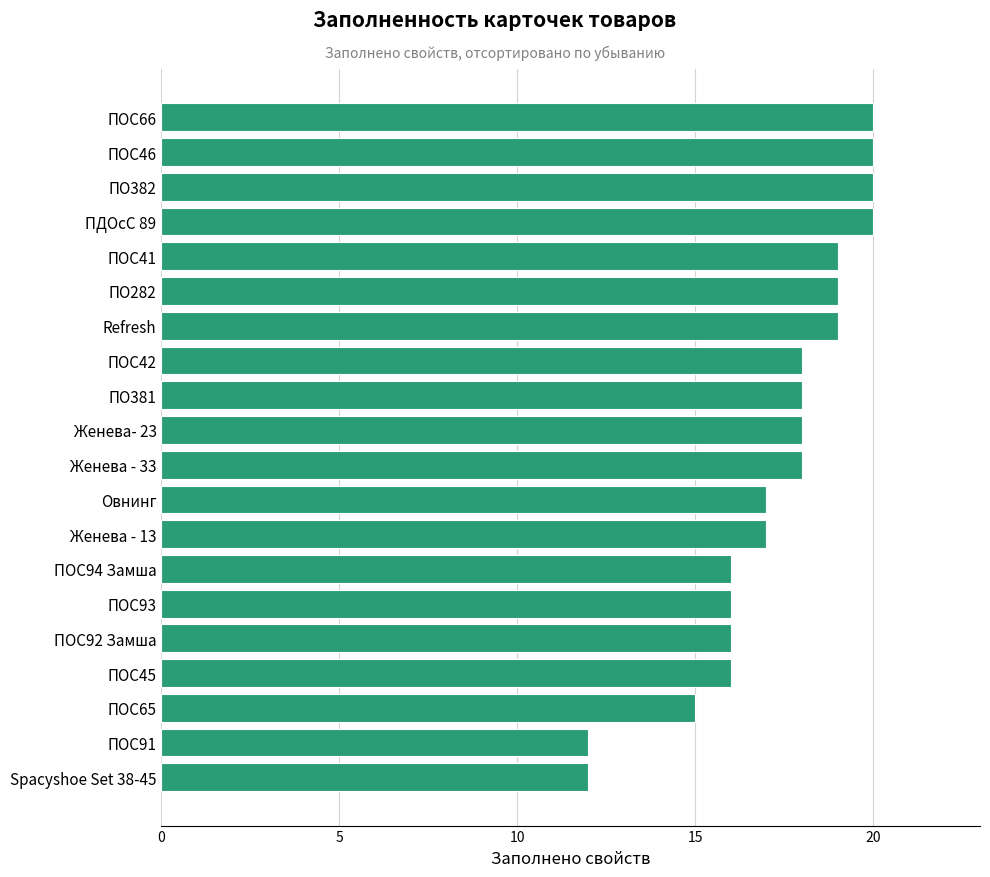

Reading top to bottom, extract all data points from this chart.

20	20	20	20	19	19	19	18	18	18	18	17	17	16	16	16	16	15	12	12